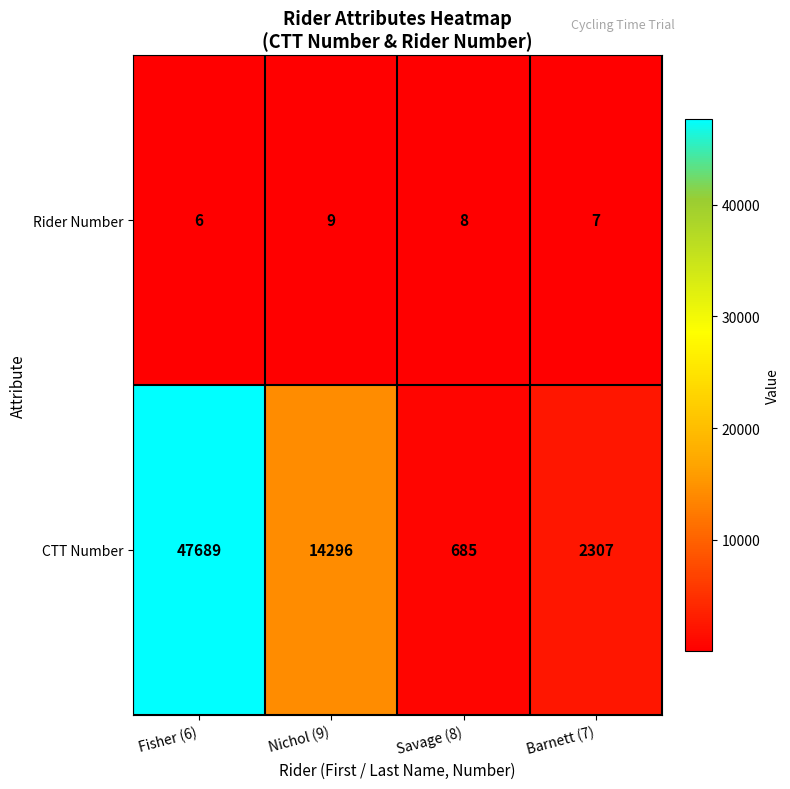

Which series has the largest range (max minus min)?

CTT Number